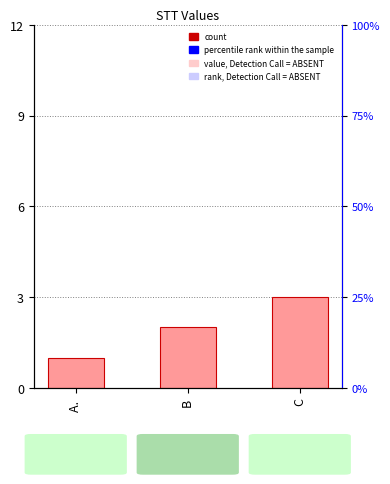

How many data points are above 2?

1